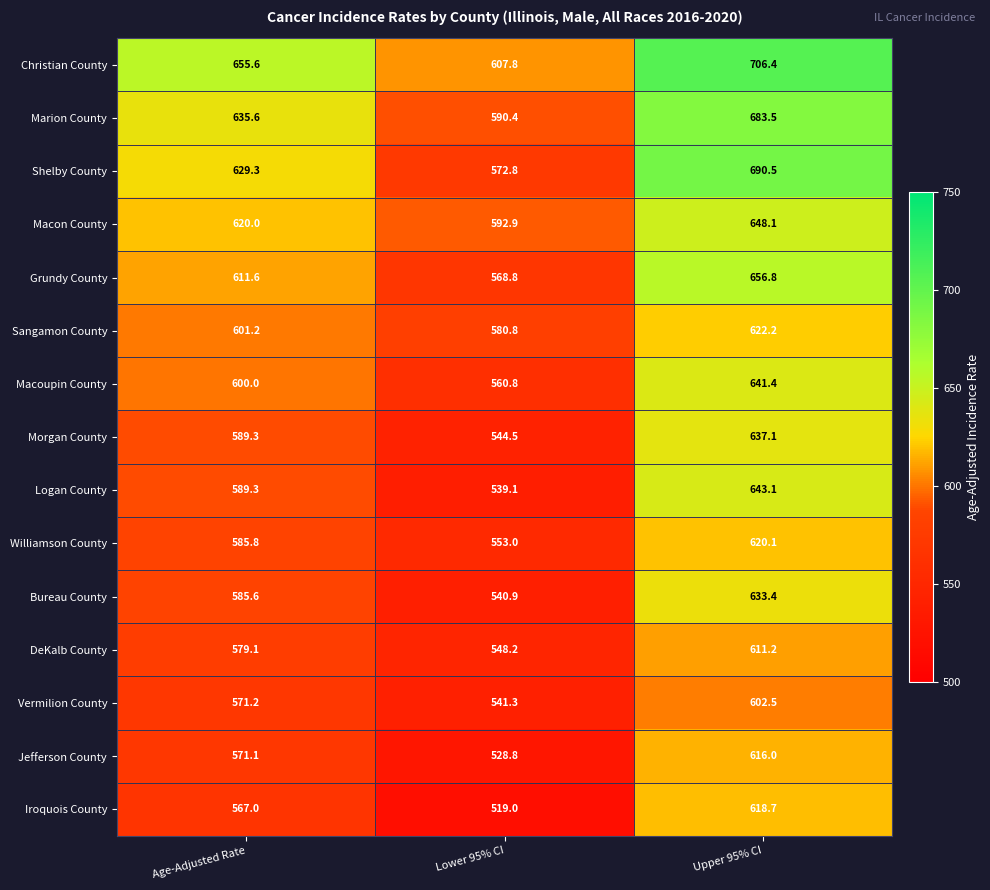

Which series has the largest total across all categories?

Christian County